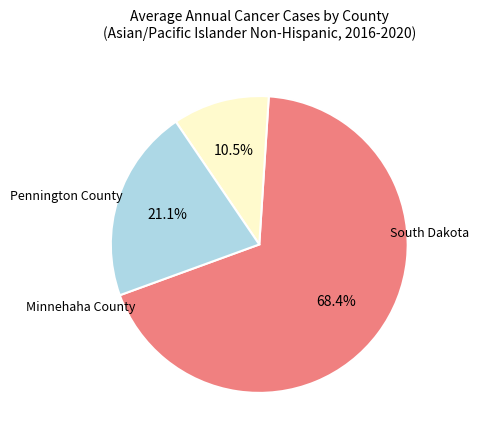

To the nearest percent, what percentage of the pie is South Dakota?

68%